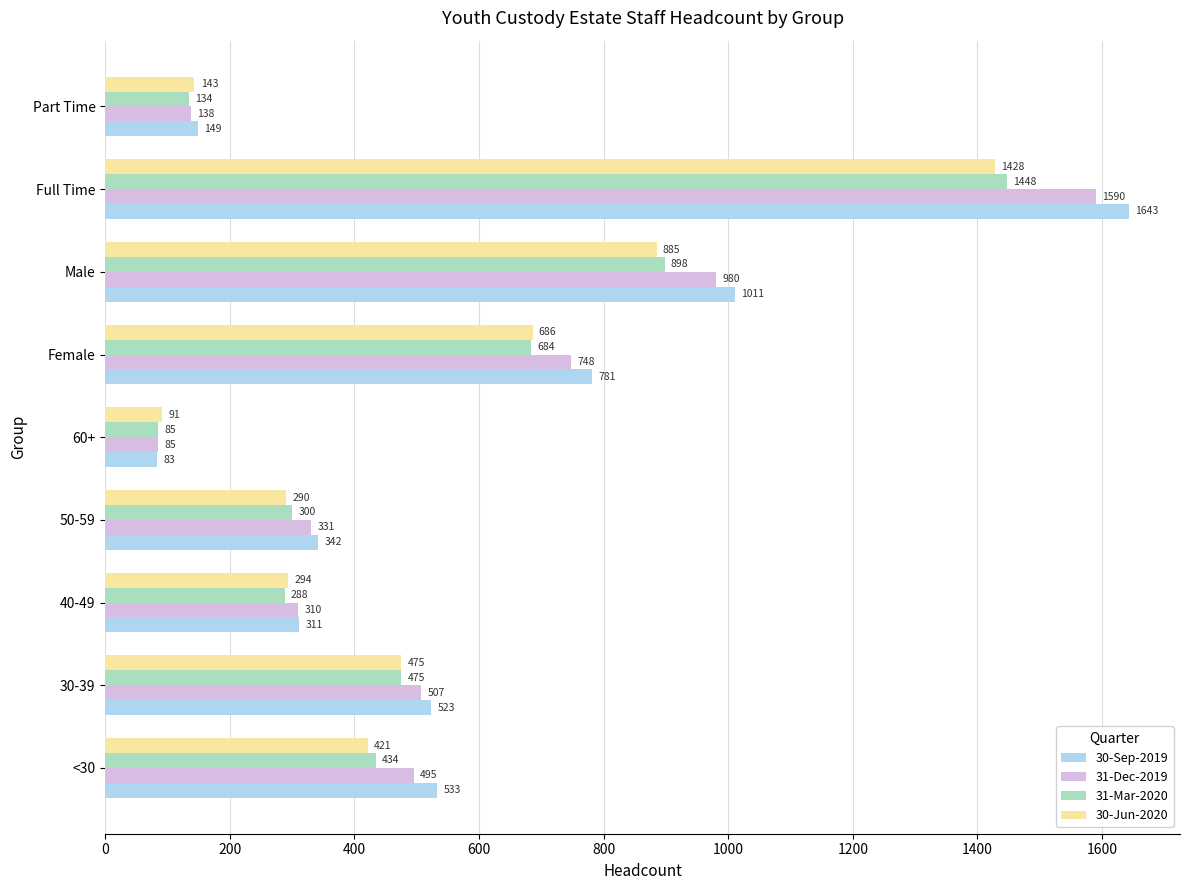

What is the average value of the 31-Dec-2019 series?

576